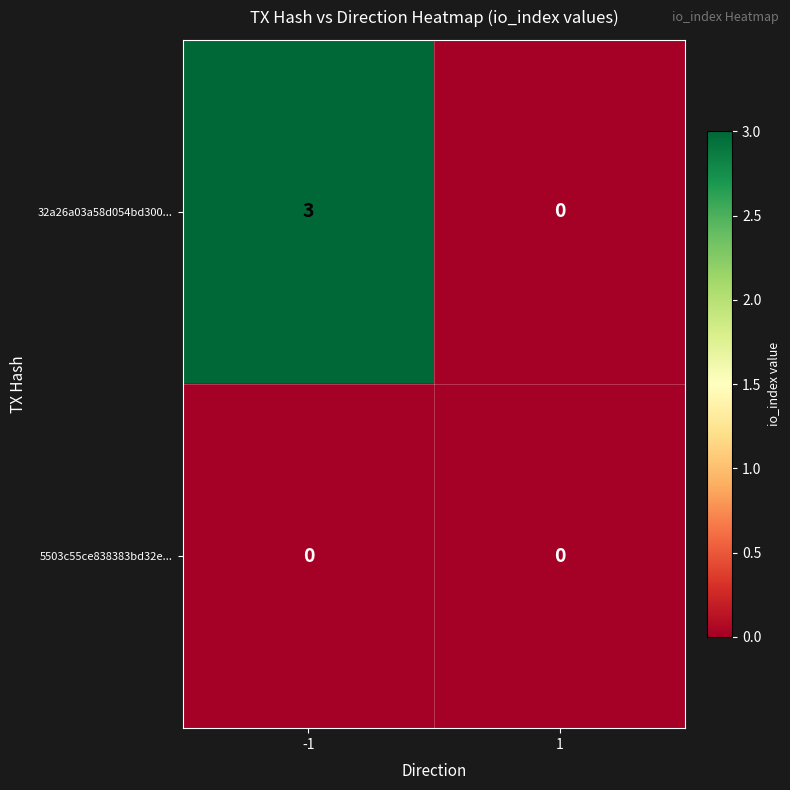

How many series are shown in this chart?

2